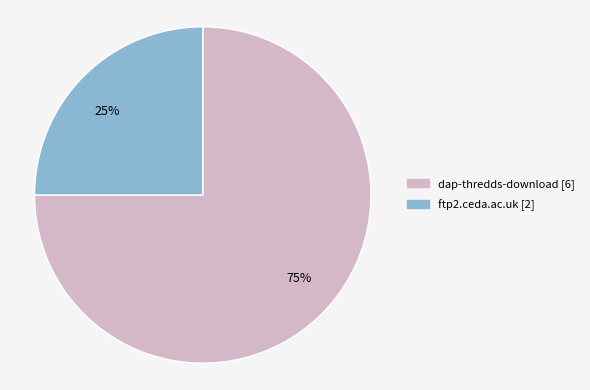

How many slices are in this pie chart?

2